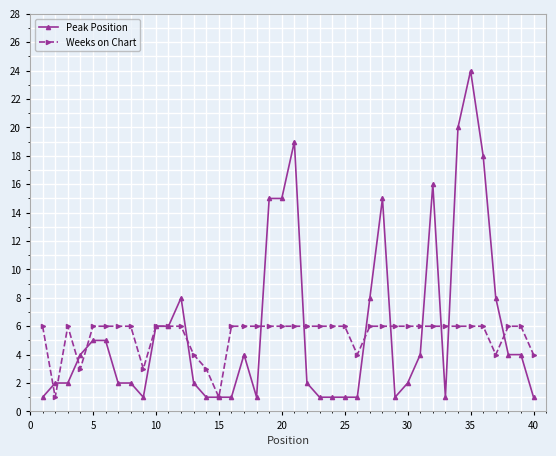

True or false: Weeks on Chart has more than 0 interior local peaks.

True